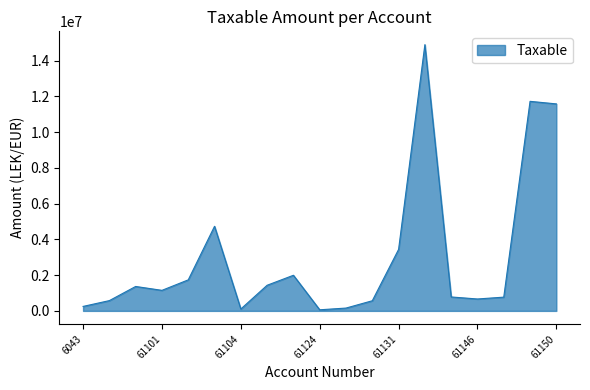

What is the maximum value shown in the chart?

14887859.8